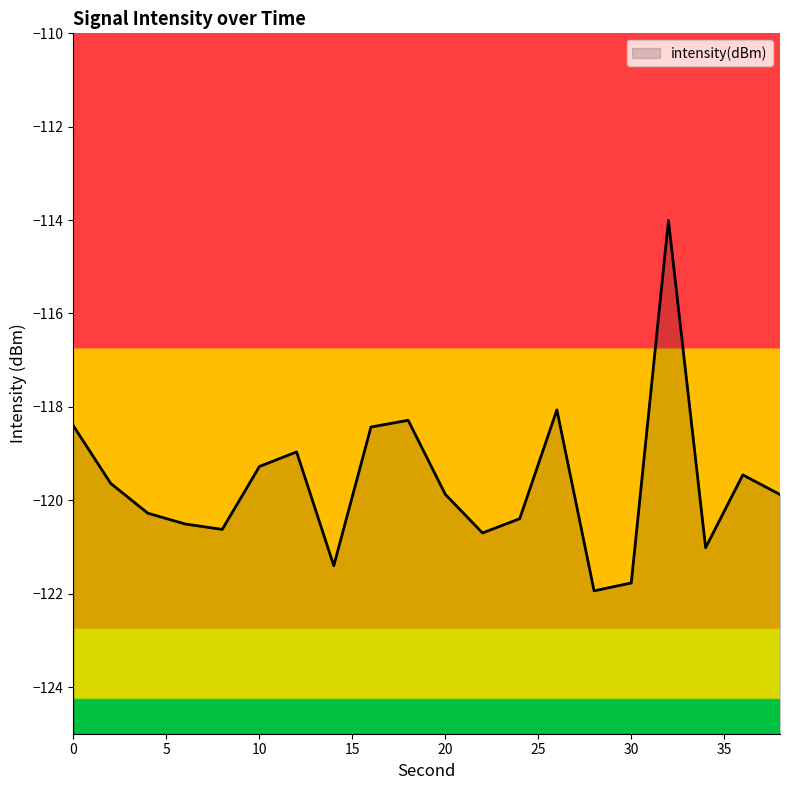

How many lines are shown in the chart?

1